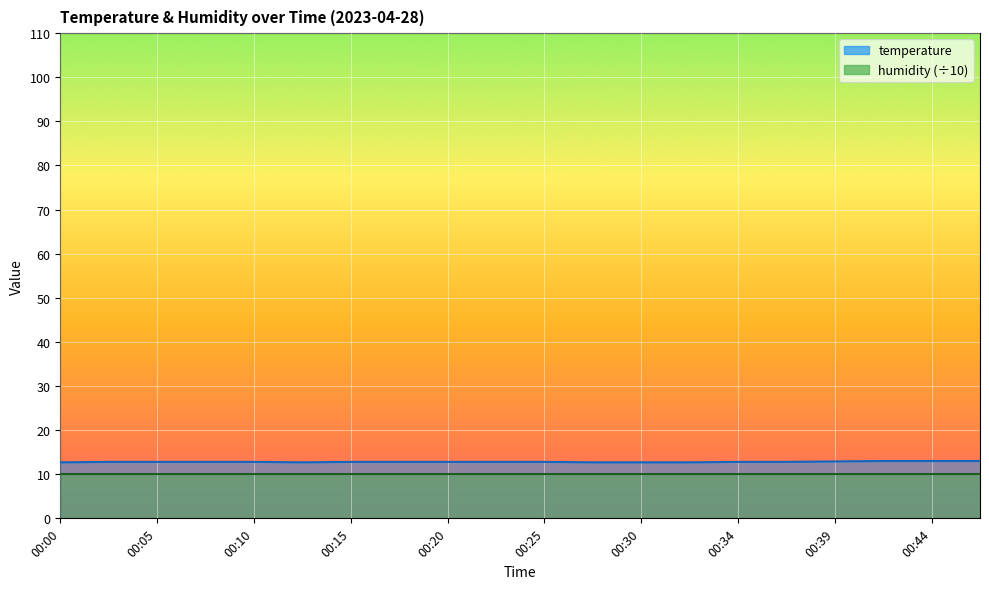

What is the average value?

12.8